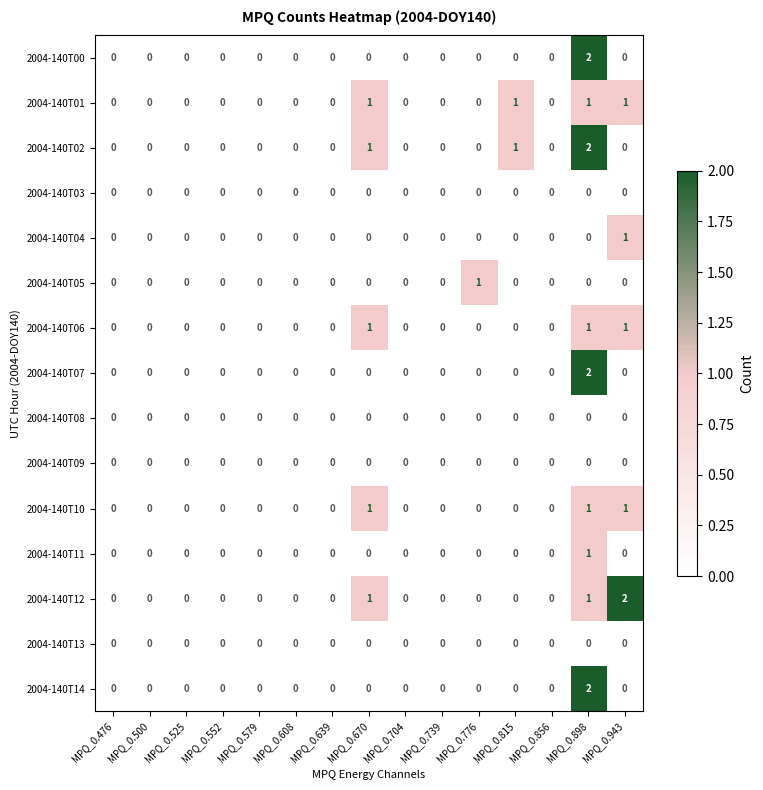

Is the value of 2004-140T10 at MPQ_0.670 greater than the value of 2004-140T03 at MPQ_0.639?

Yes